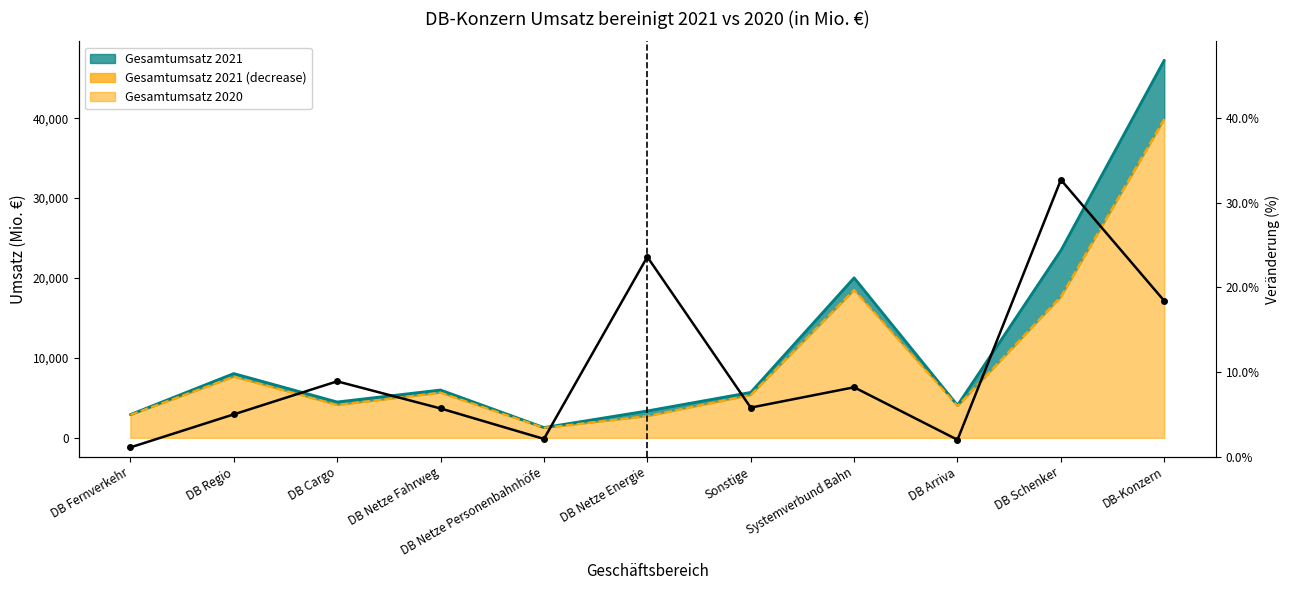

What is the change in value from DB Cargo to DB-Konzern?

+9.5